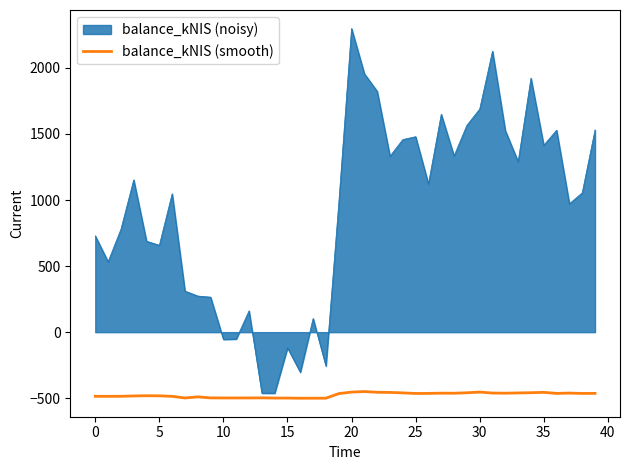

How many lines are shown in the chart?

2